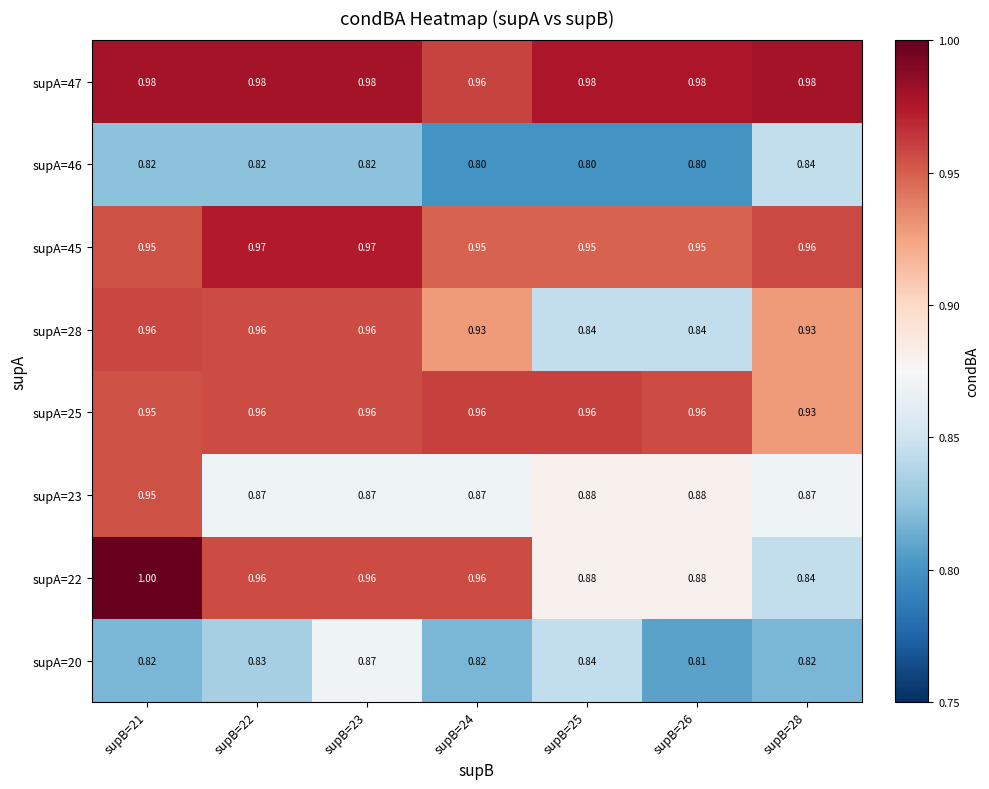

Is the value of supA=47 at supB=28 greater than the value of supA=45 at supB=25?

Yes